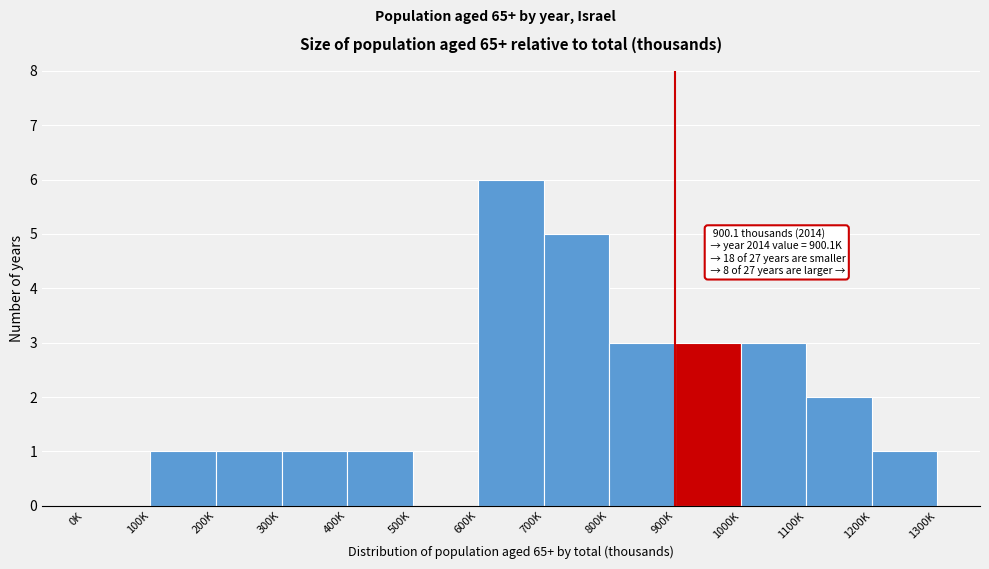

Reading right to left, transcribe all the data shown in this chart.

1200K=1	1100K=2	1000K=3	900K=3	800K=3	700K=5	600K=6	500K=0	400K=1	300K=1	200K=1	100K=1	0K=0